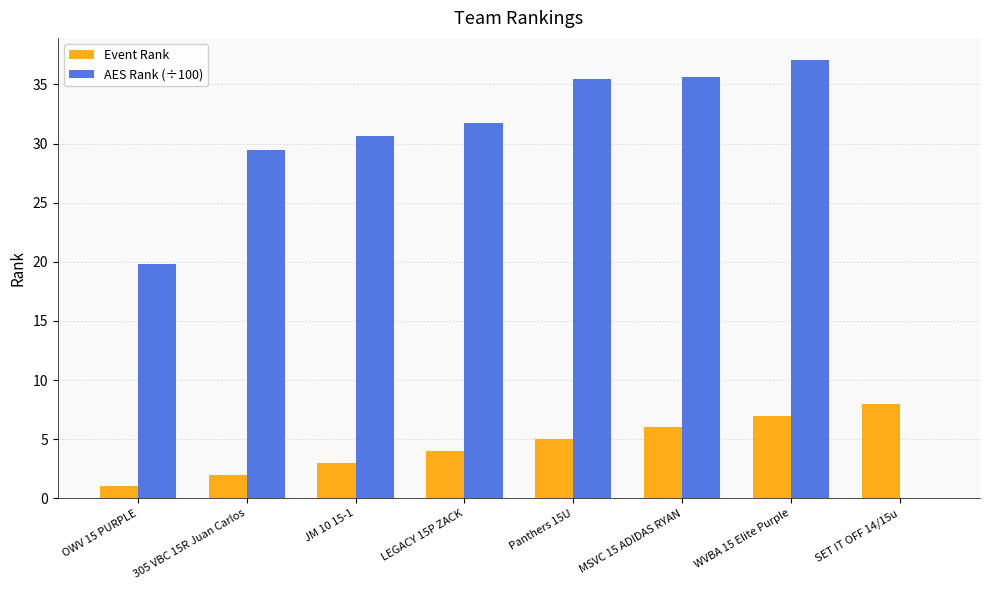

How many positive values does the AES Rank (÷100) series have?

7